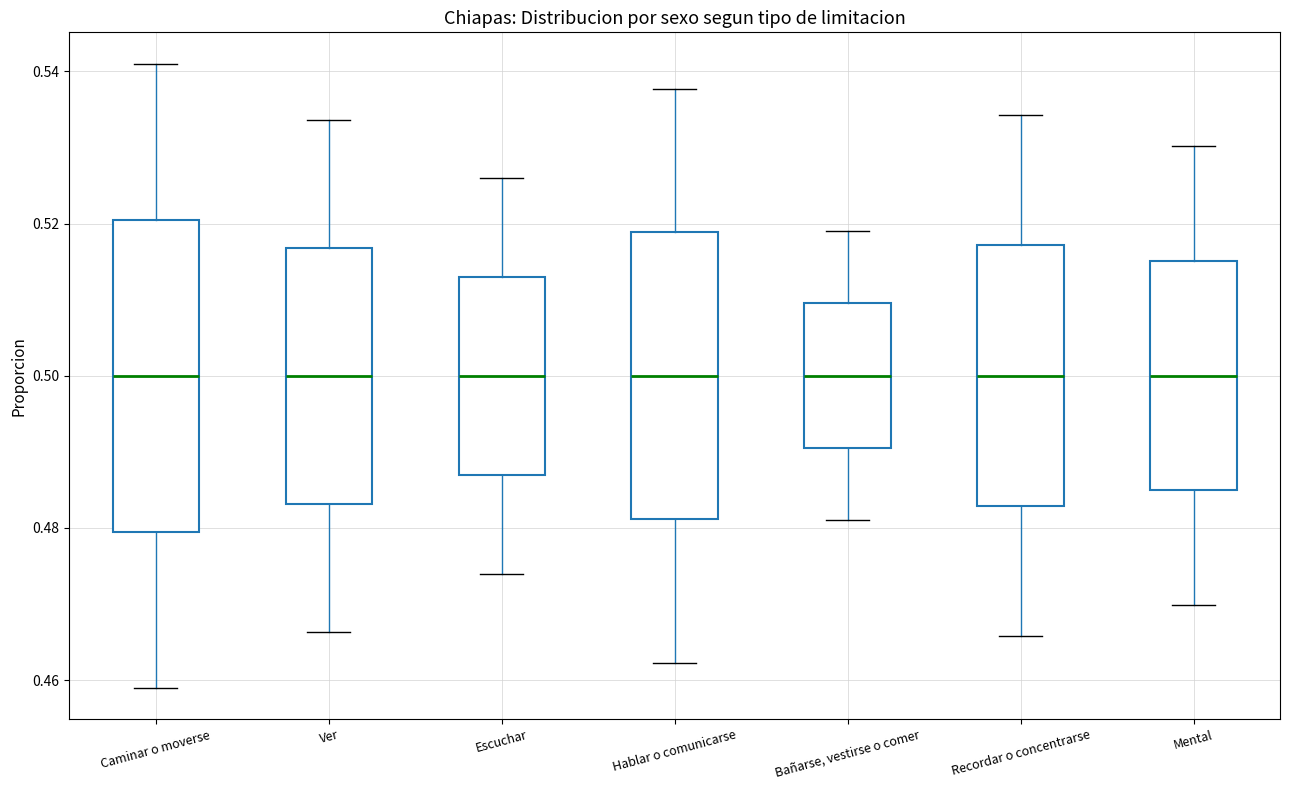

Comparing the boxes themselves (not the whiskers), which one is the tallest?

Caminar o moverse